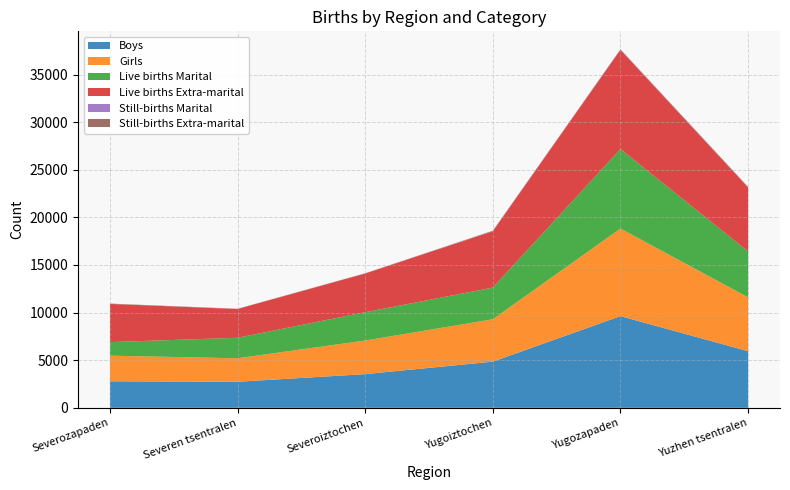

Reading right to left, list all the values displayed in this chart.

Boys: Yuzhen tsentralen=5949	Yugozapaden=9629	Yugoiztochen=4848	Severoiztochen=3538	Severen tsentralen=2733	Severozapaden=2786
Girls: Yuzhen tsentralen=5657	Yugozapaden=9200	Yugoiztochen=4453	Severoiztochen=3528	Severen tsentralen=2469	Severozapaden=2688
Live births Marital: Yuzhen tsentralen=4821	Yugozapaden=8347	Yugoiztochen=3325	Severoiztochen=2975	Severen tsentralen=2154	Severozapaden=1426
Live births Extra-marital: Yuzhen tsentralen=6719	Yugozapaden=10419	Yugoiztochen=5916	Severoiztochen=4064	Severen tsentralen=3021	Severozapaden=4010
Still-births Marital: Yuzhen tsentralen=24	Yugozapaden=18	Yugoiztochen=15	Severoiztochen=5	Severen tsentralen=5	Severozapaden=6
Still-births Extra-marital: Yuzhen tsentralen=42	Yugozapaden=45	Yugoiztochen=45	Severoiztochen=22	Severen tsentralen=22	Severozapaden=32